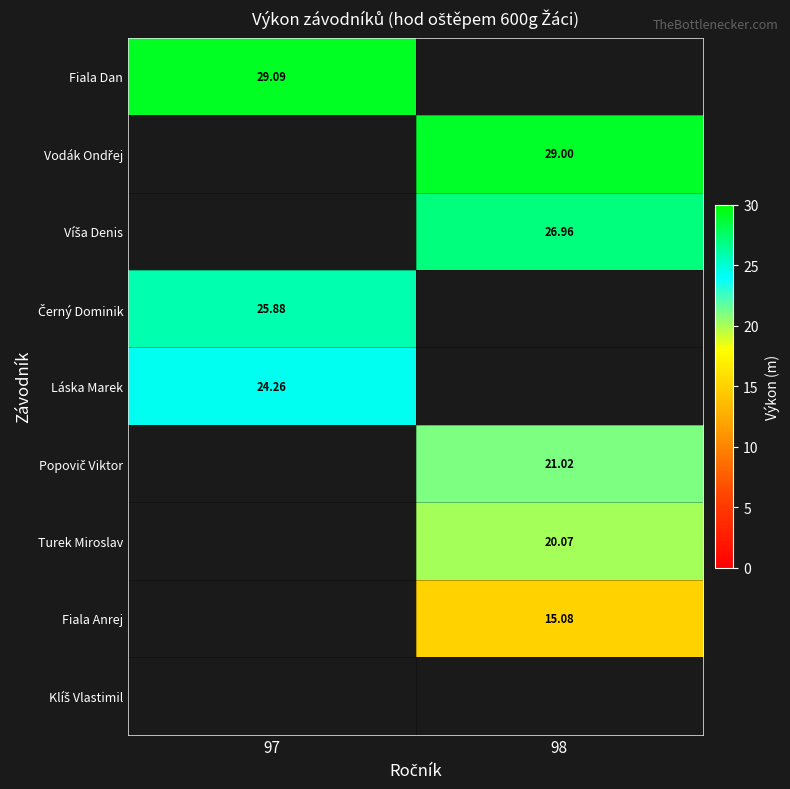

Count the number of data series in this chart.

9